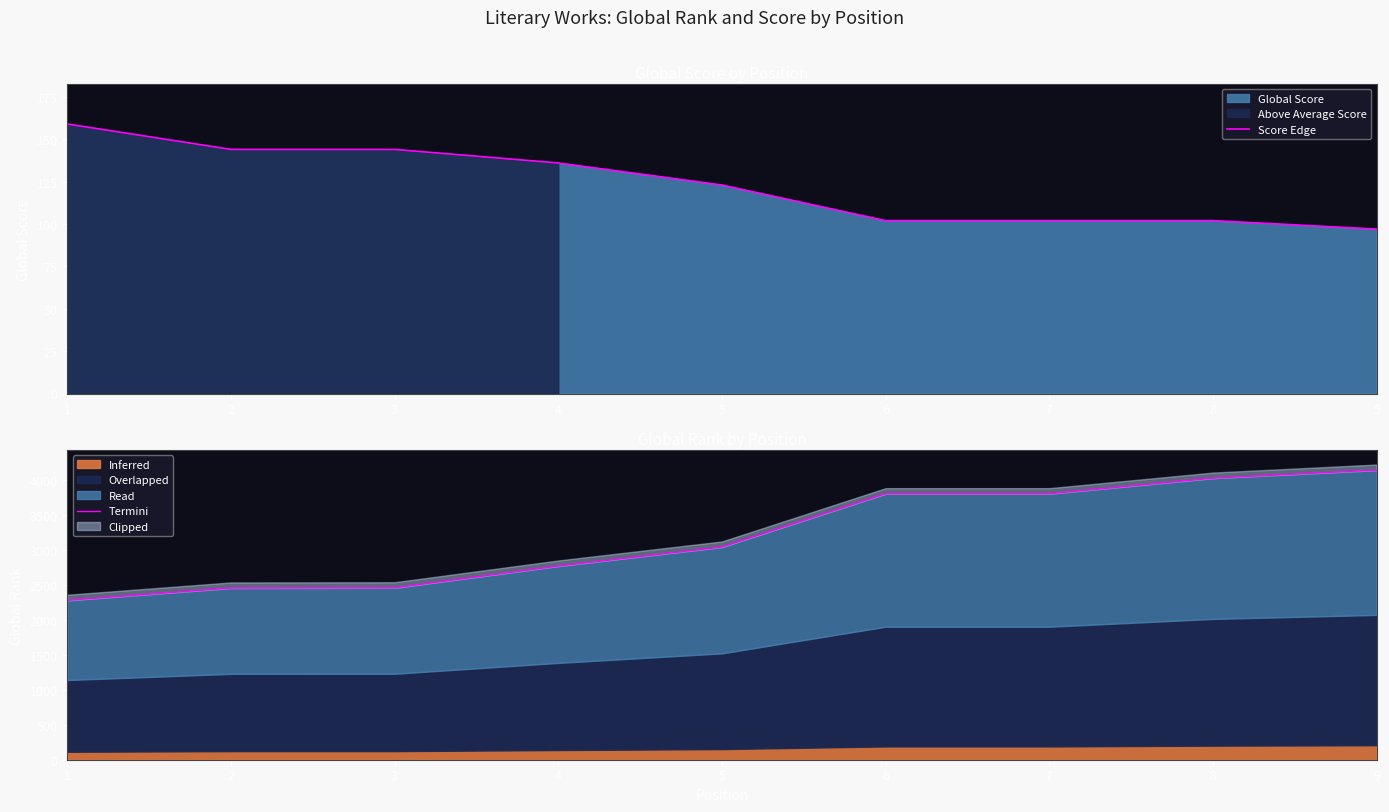

Rank the series by their maximum value, from highest to lowest.

Termini, Score Edge